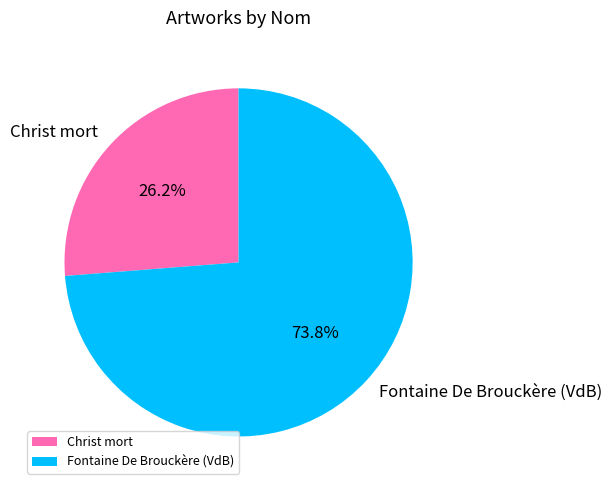

How many slices are in this pie chart?

2